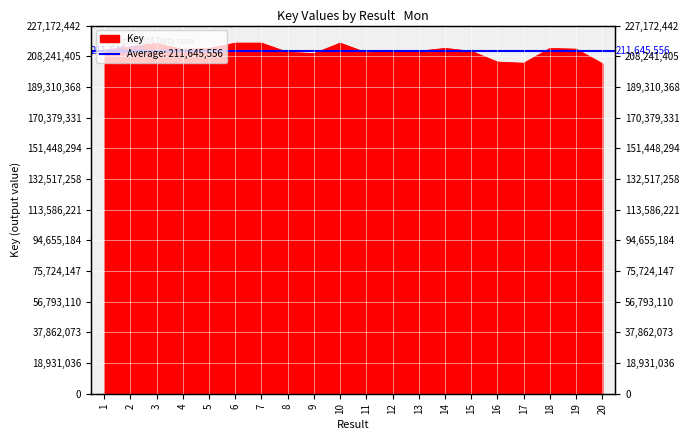

How many data points are less than 212393822?

10